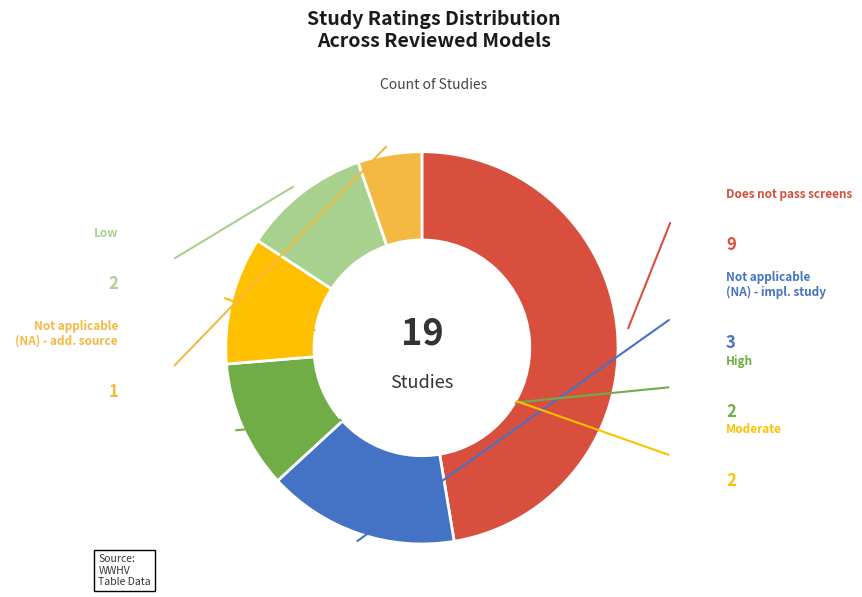

Is there a majority slice in this chart?

No